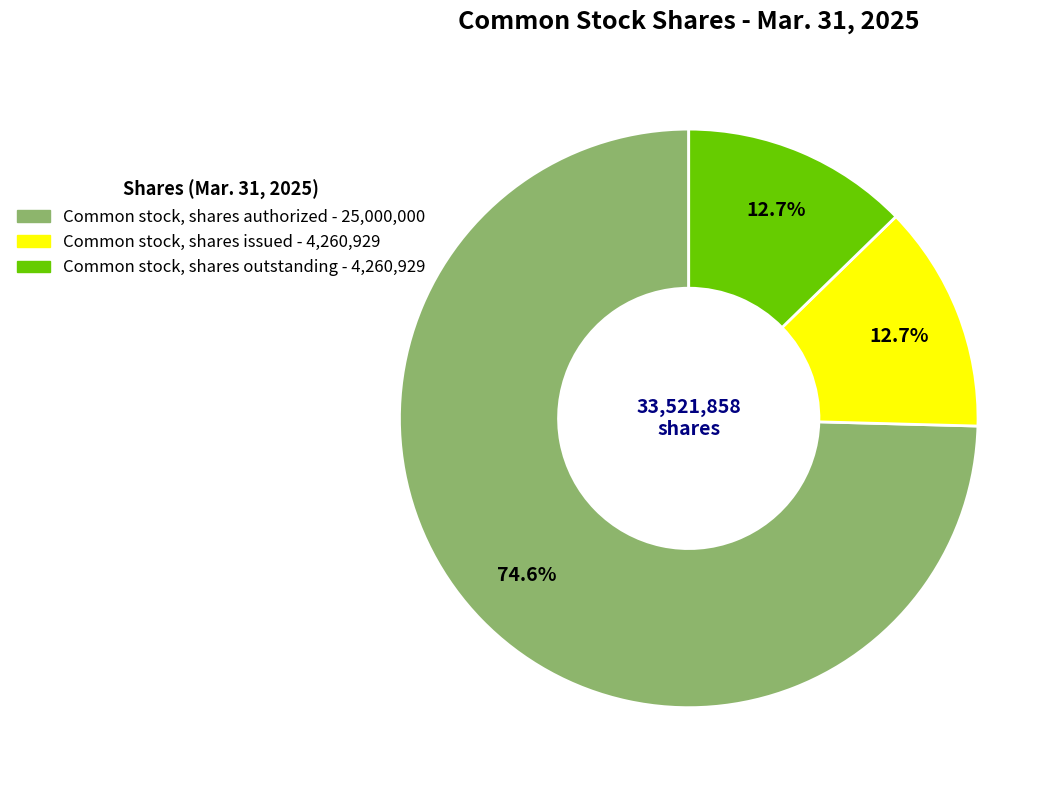

What portion of the pie excludes Common stock, shares outstanding?

87.3%